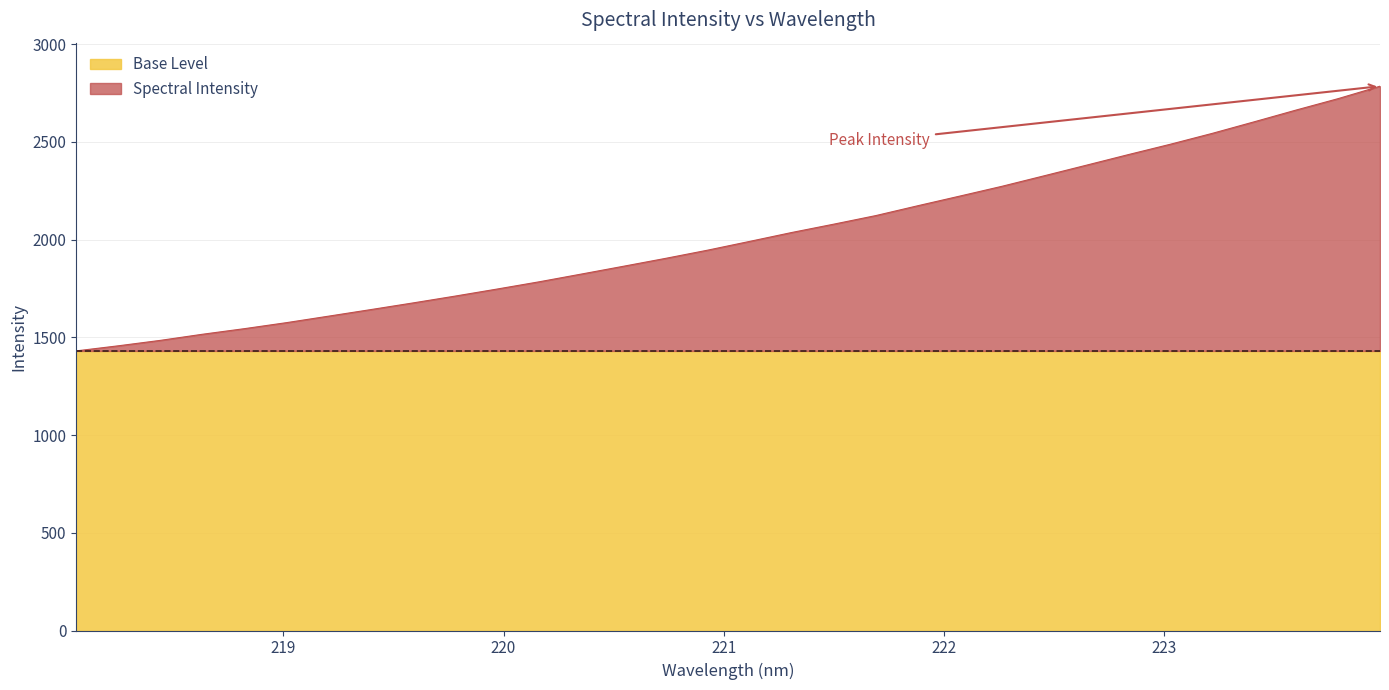

List the labels in order of value, largest first.

223.9802, 223.7895, 223.5987, 223.408, 223.2172, 223.0264, 222.8355, 222.6447, 222.4538, 222.263, 222.0721, 221.8812, 221.6902, 221.4993, 221.3083, 221.1174, 220.9264, 220.7354, 220.5444, 220.3533, 220.1623, 219.9712, 219.7801, 219.589, 219.3979, 219.2067, 219.0156, 218.8244, 218.6332, 218.442, 218.2508, 218.0596